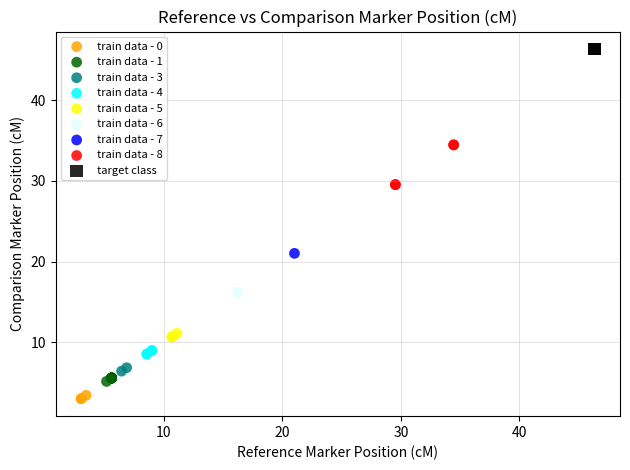

What are all the series names shown in the legend?

train data - 0, train data - 1, train data - 3, train data - 4, train data - 5, train data - 6, train data - 7, train data - 8, target class